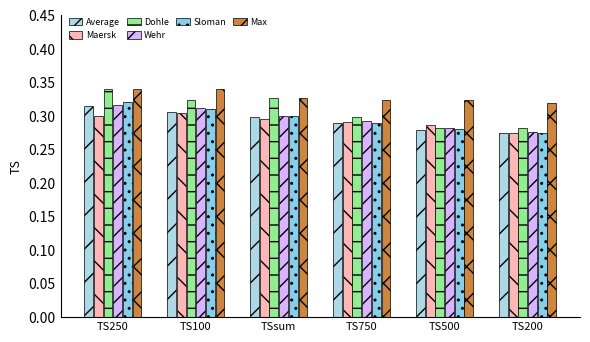

Is the value of Maersk at TS750 greater than the value of Dohle at TS200?

Yes